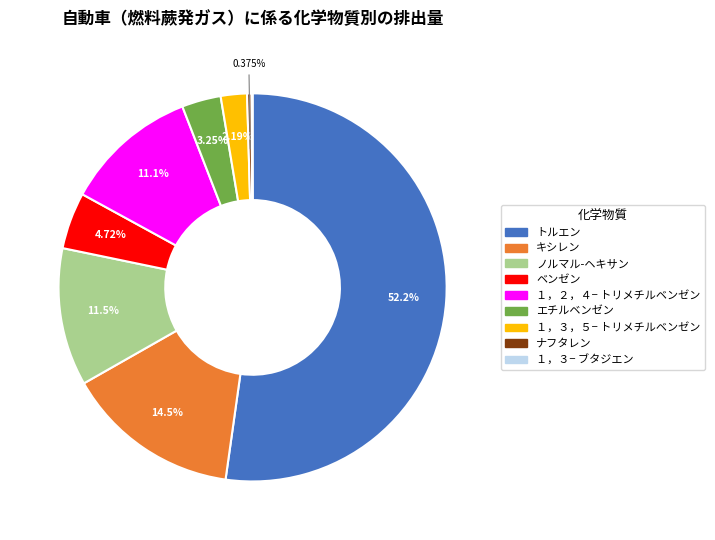

Which slice is the largest?

トルエン